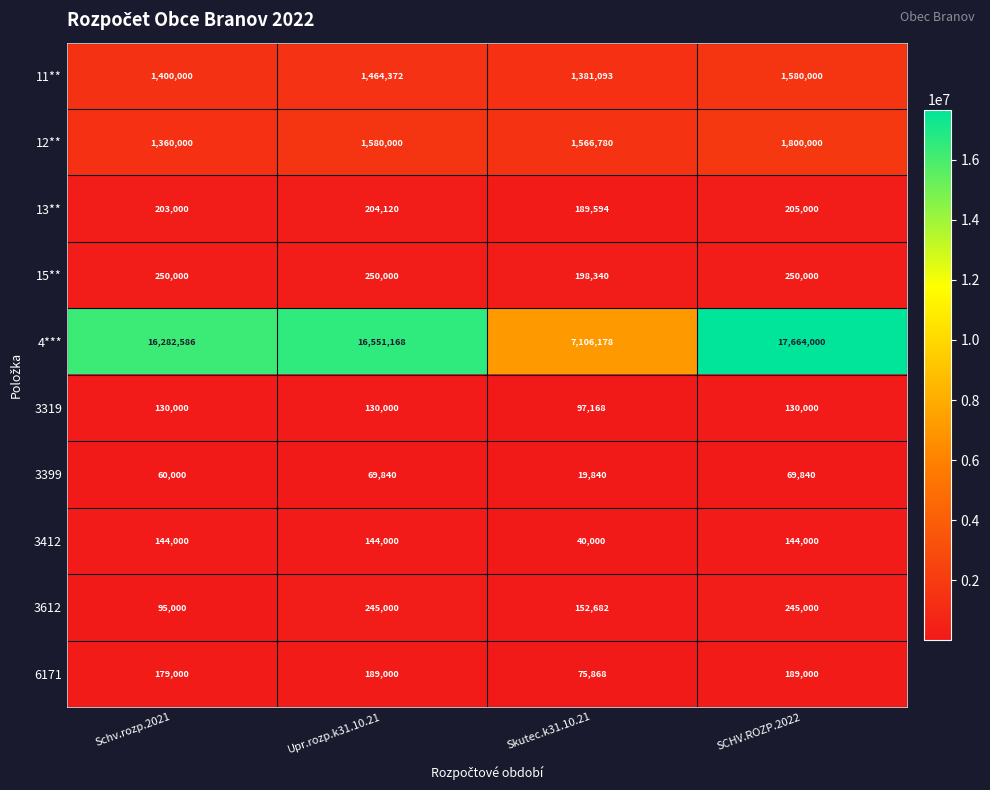

Read the 6171 value at Skutec.k31.10.21, to the nearest 10.

75870